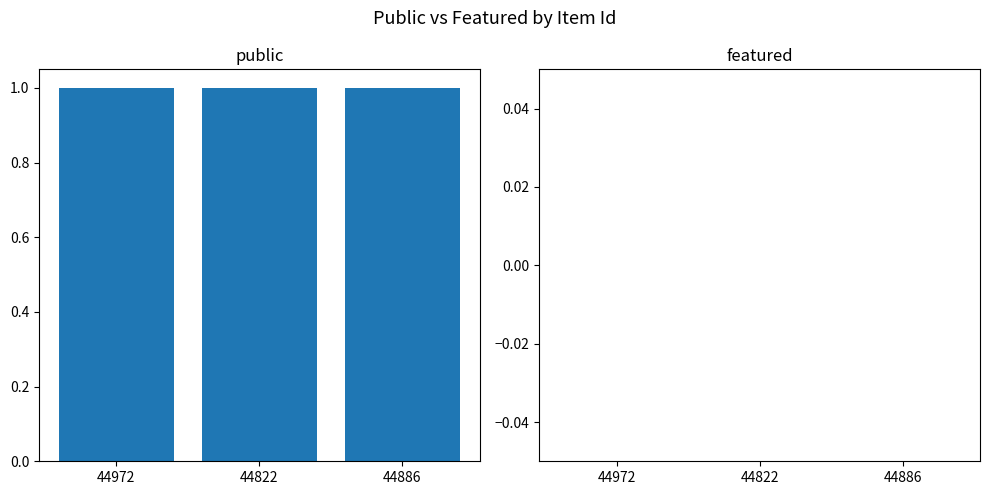

What is the label of the 1st bar from the right?

44886